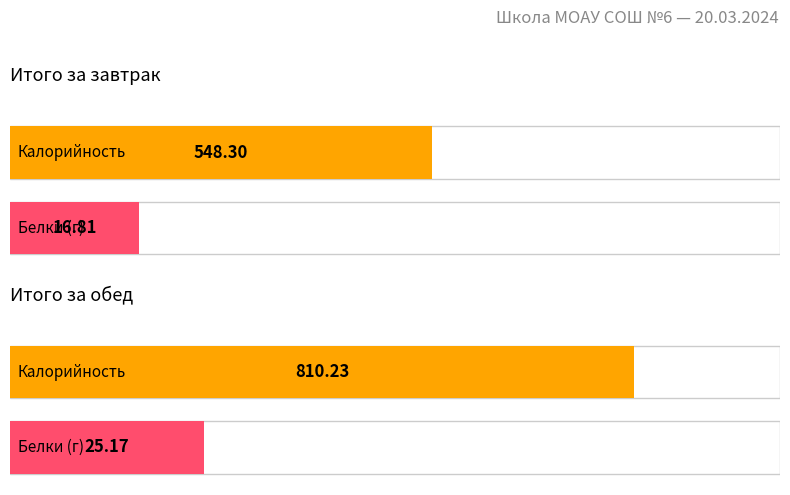

What is the difference between the maximum and minimum values in the Калорийность series?

261.9